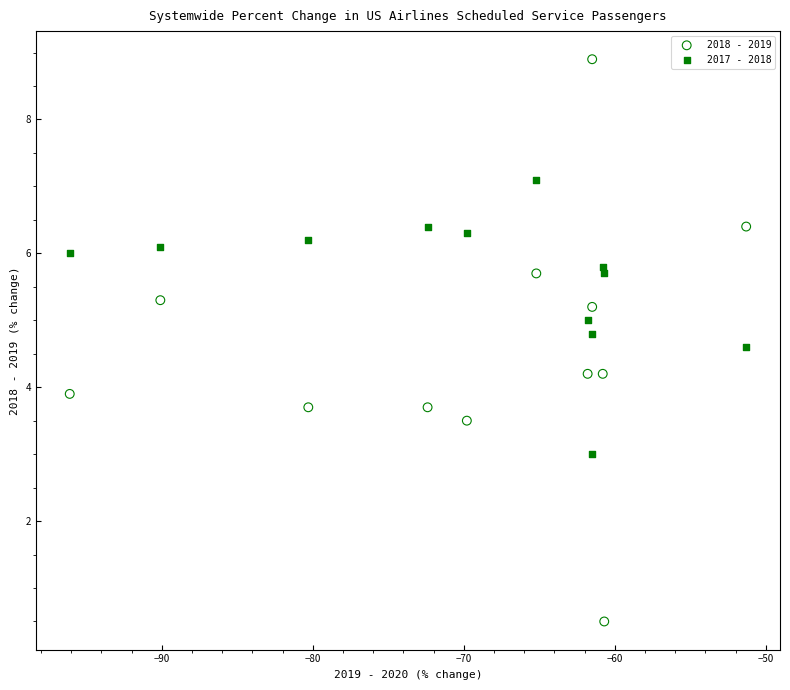

What are all the series names shown in the legend?

2018 - 2019, 2017 - 2018